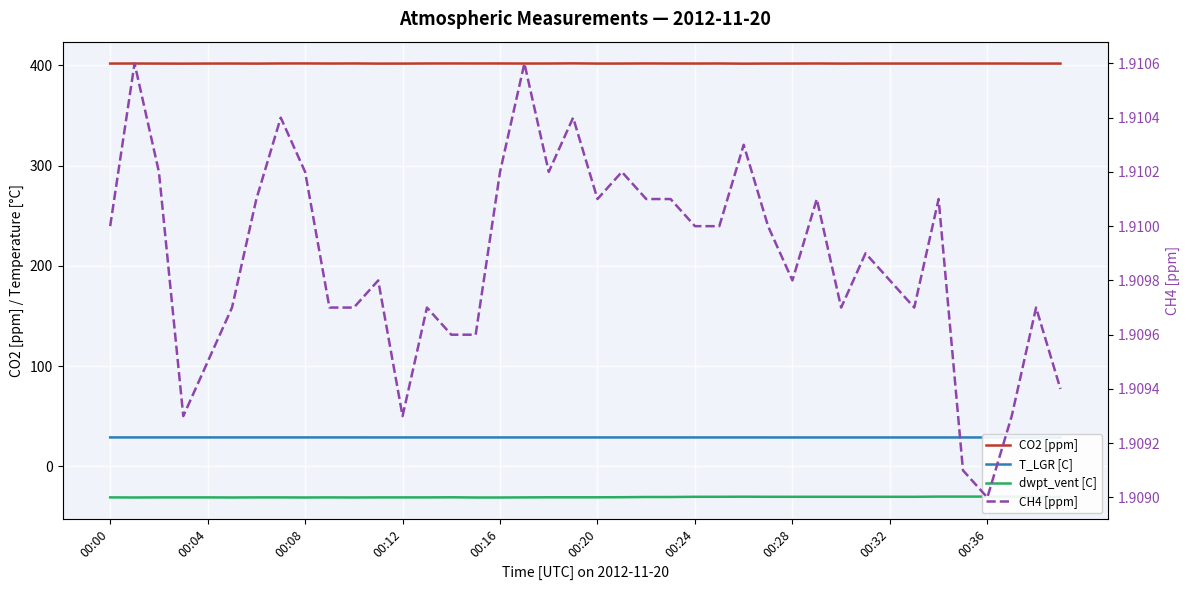

What is the lowest value of the CO2 [ppm] series?

401.8